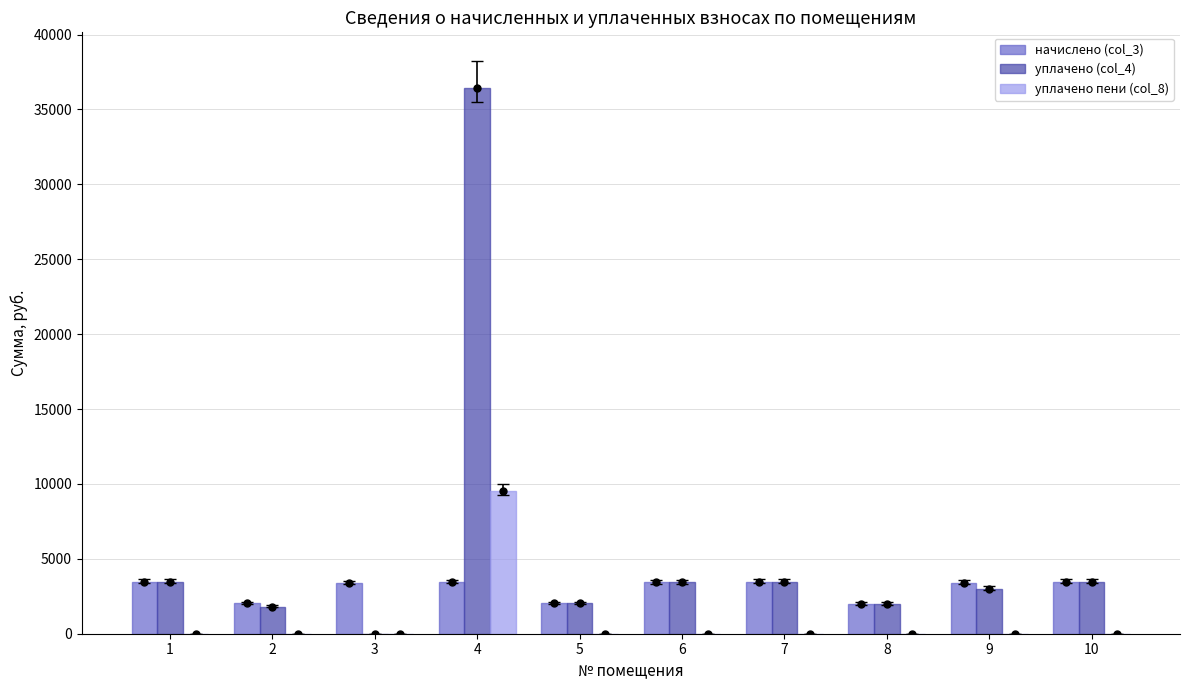

What is the maximum value shown in the chart?

36414.1